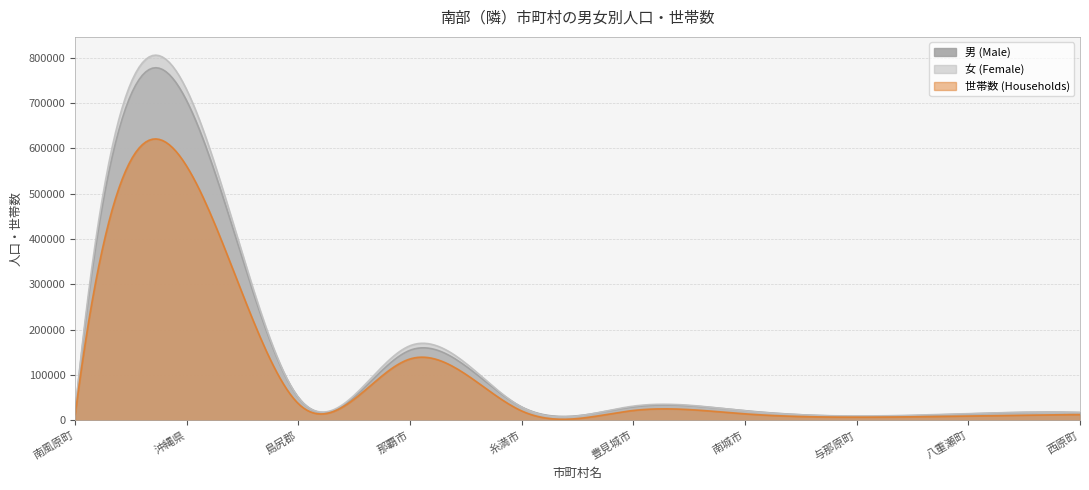

Read the 女 (Female) value at 八重瀬町, to the nearest 50.

14800